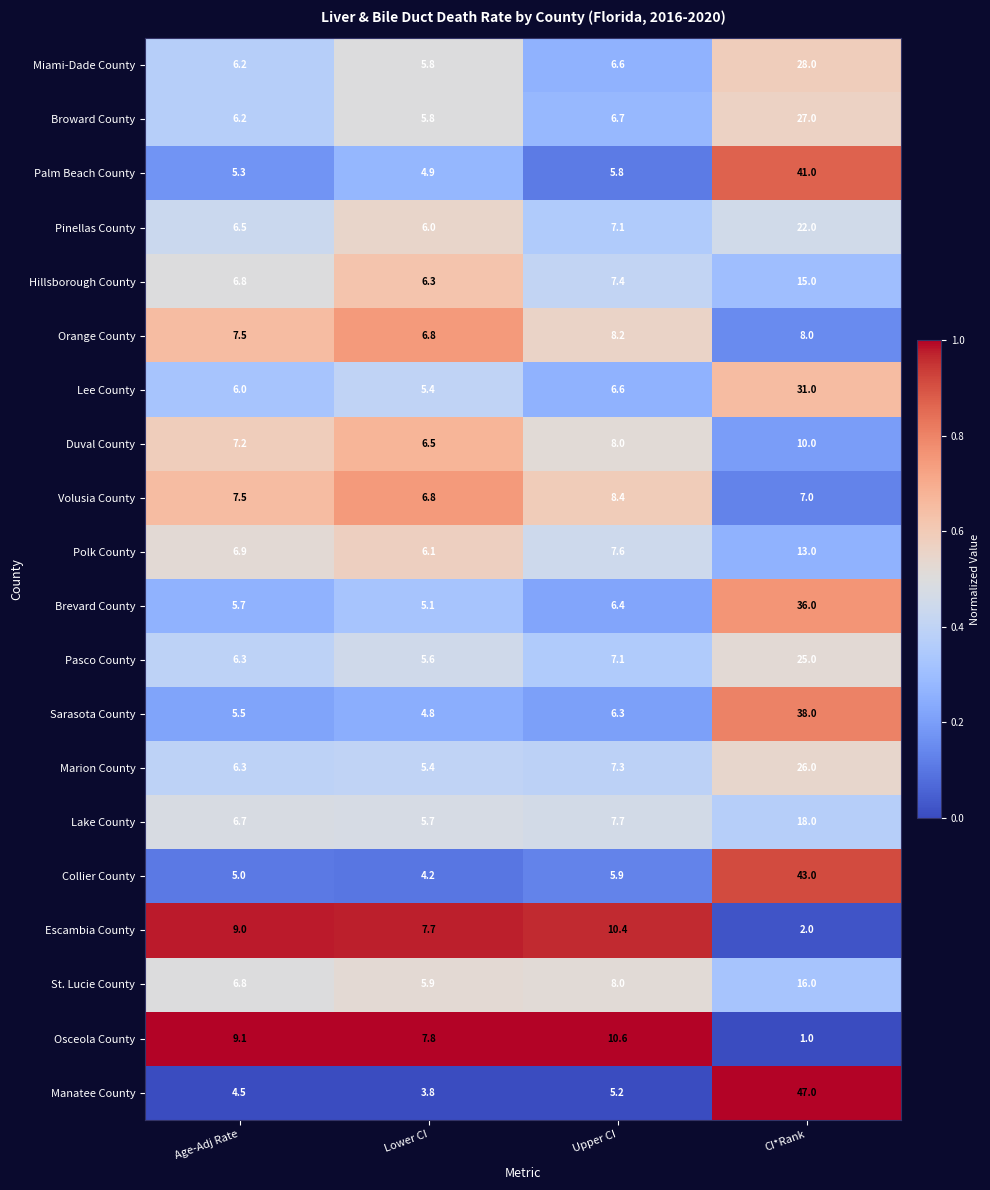

What is the difference between the second highest and minimum values in the Sarasota County series?

1.5